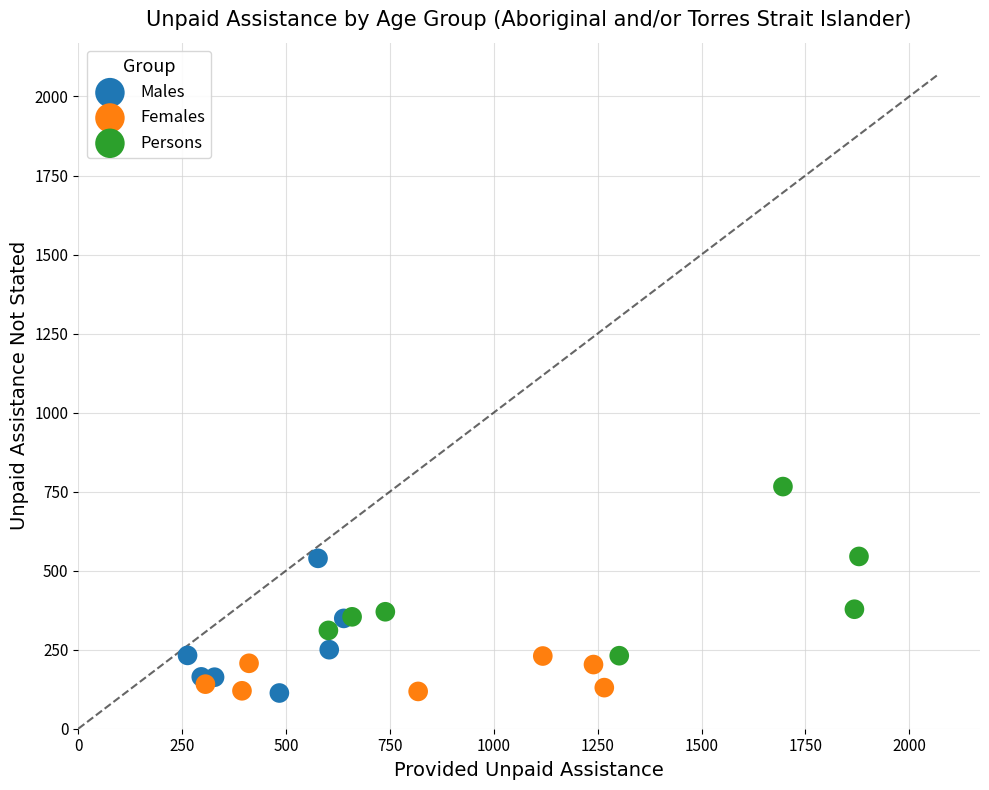

Which series has the largest Y range (max minus min)?

Persons